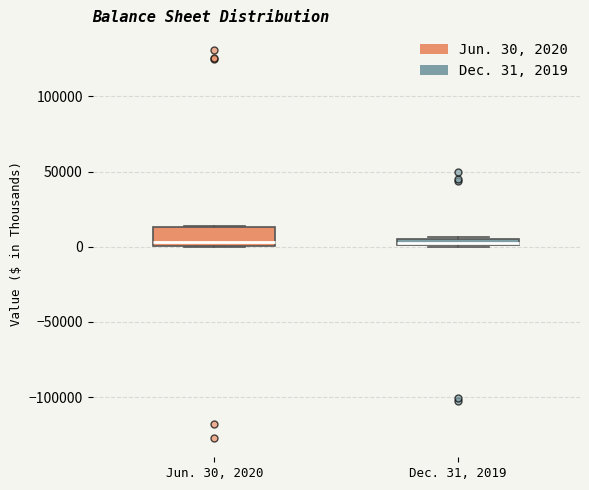

Where is the upper edge of the box for Dec. 31, 2019 on the y-axis? The values are not printed on the chart, so give them approximately, as read against the axis.

5000